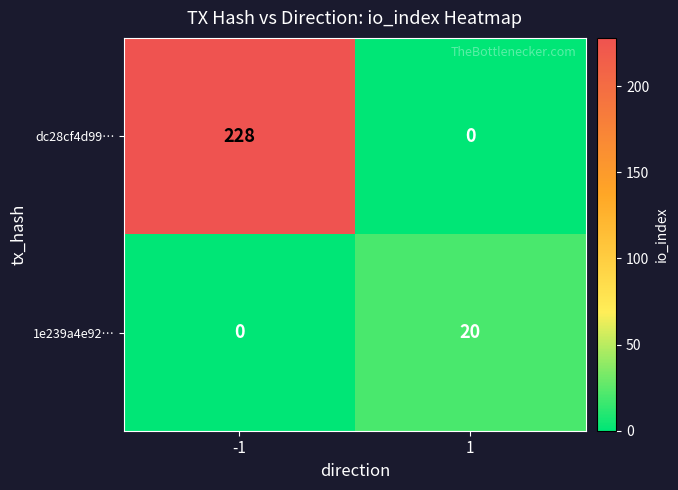

The 1e239a4e92… series shows 20 at 1. True or false?

True